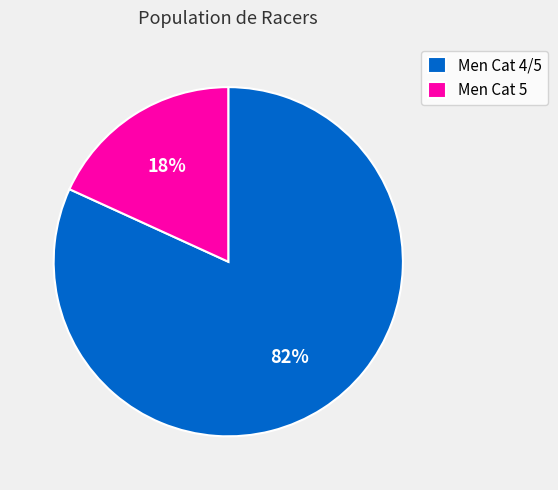

What percentage is the Men Cat 4/5 slice, to the nearest percent?

82%